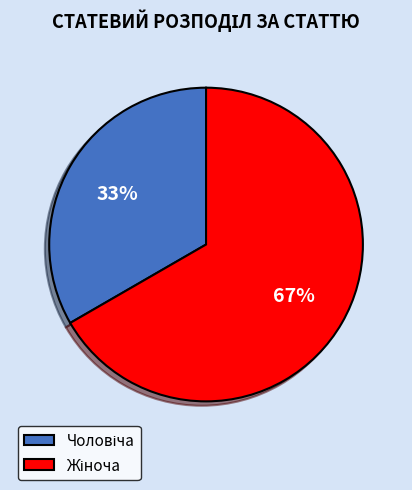

To the nearest percent, what is the average slice percentage?

50%